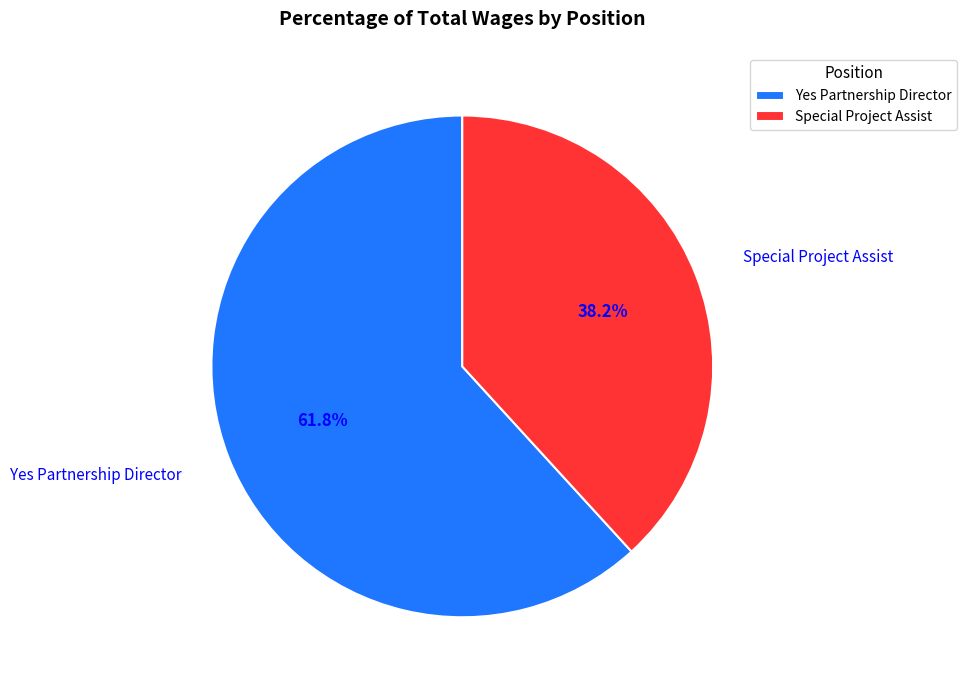

To the nearest percent, what is the difference between the Yes Partnership Director and Special Project Assist slice percentages?

24%